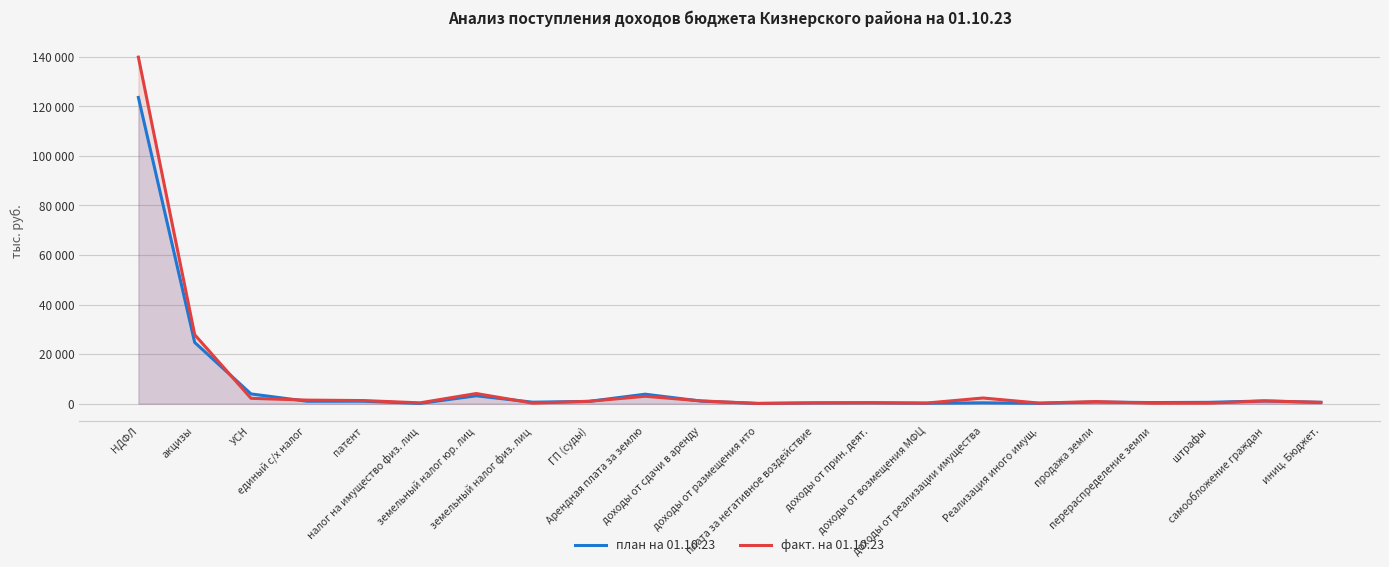

The value of план на 01.10.23 at доходы от возмещения МФЦ is 180.0. True or false?

True